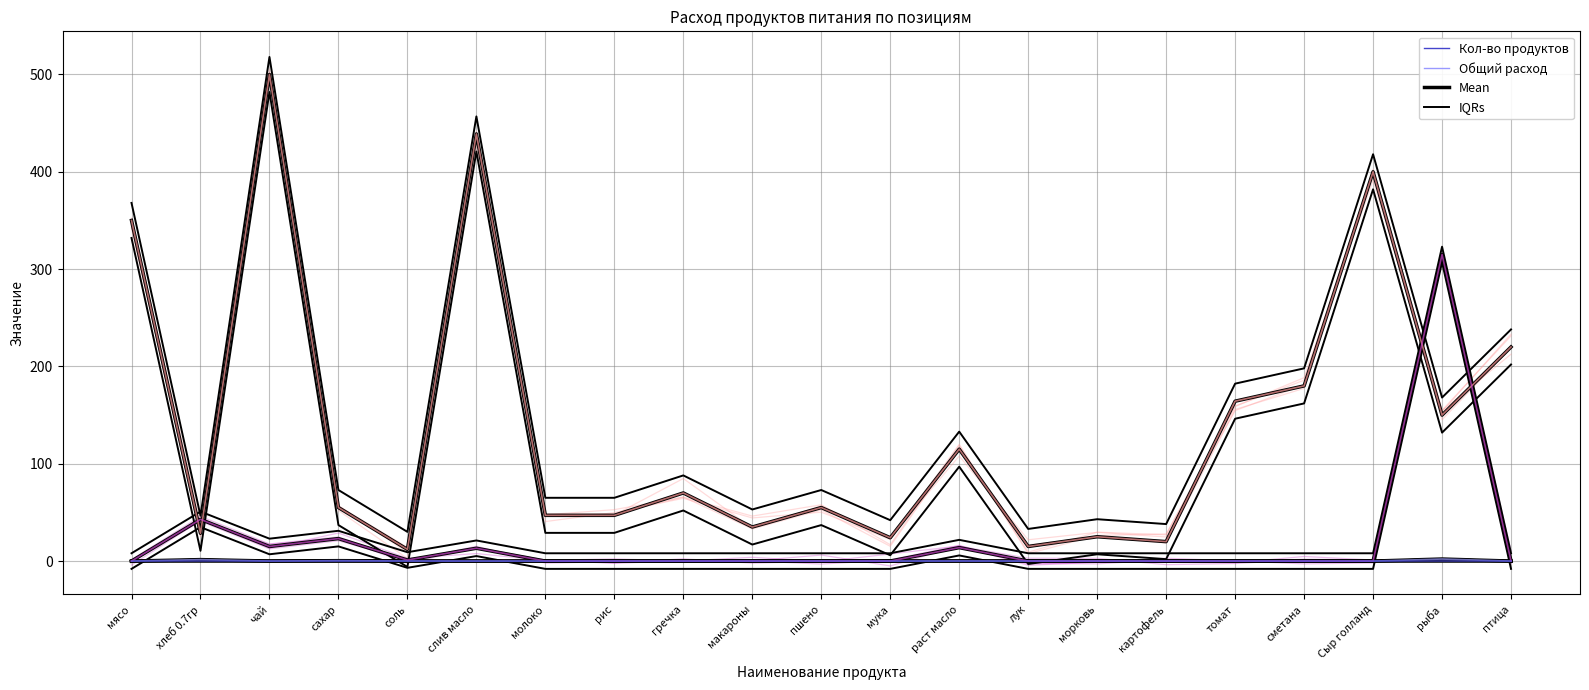

What is the sum of all Цена (col_14) values?

2951.8